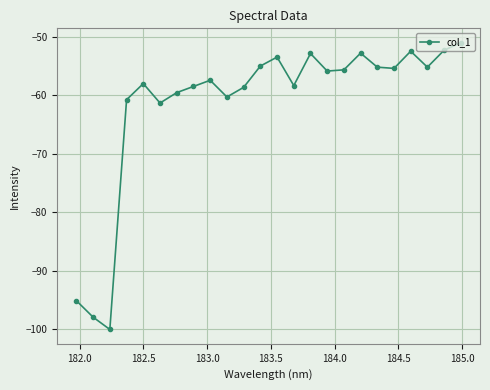

How many lines are shown in the chart?

1